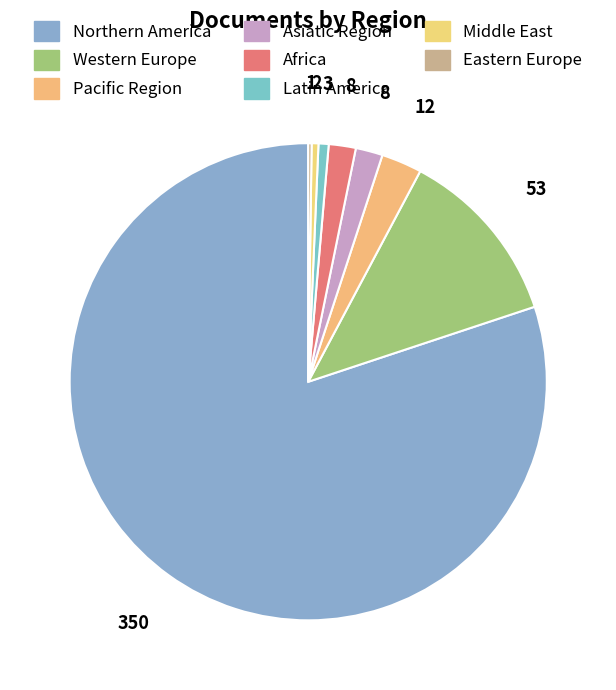

Count the number of slices in the pie.

8